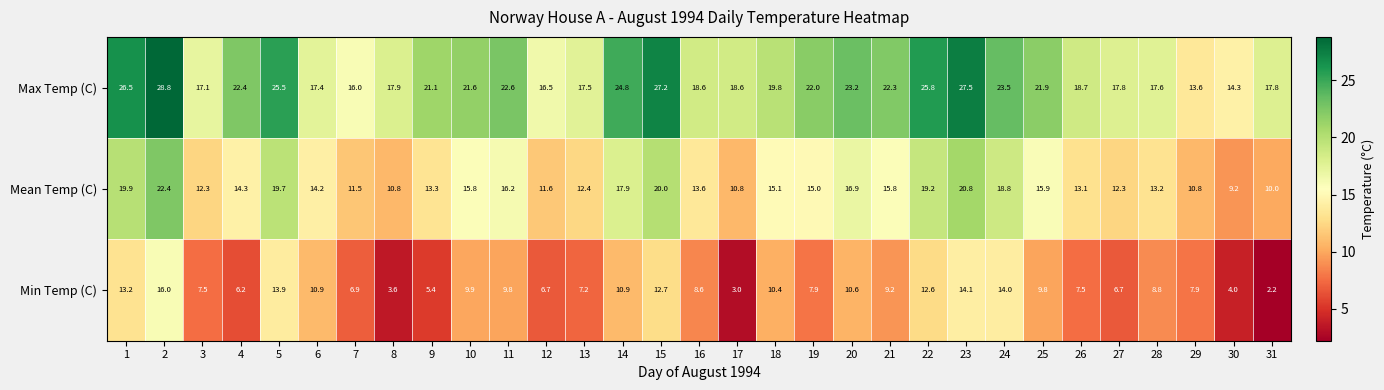

What is the minimum value shown in the chart?

2.2